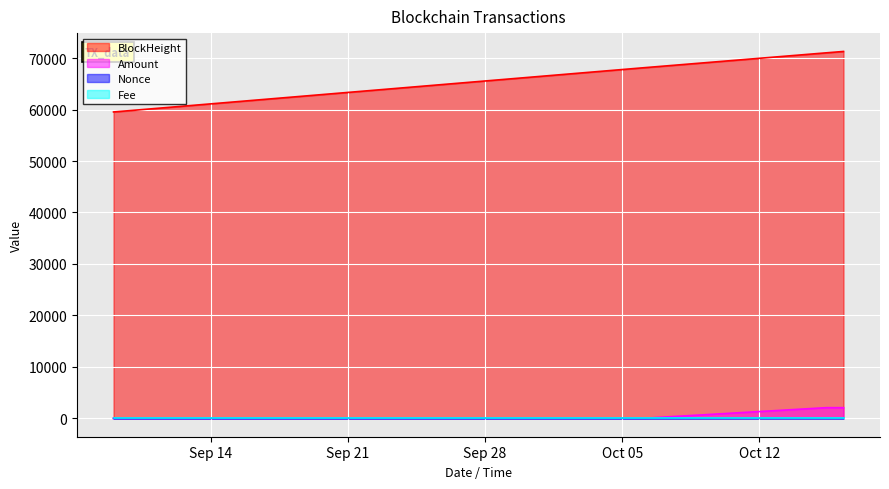

In Amount, how many points are higher than both neighbors (excluding endpoints)?

2